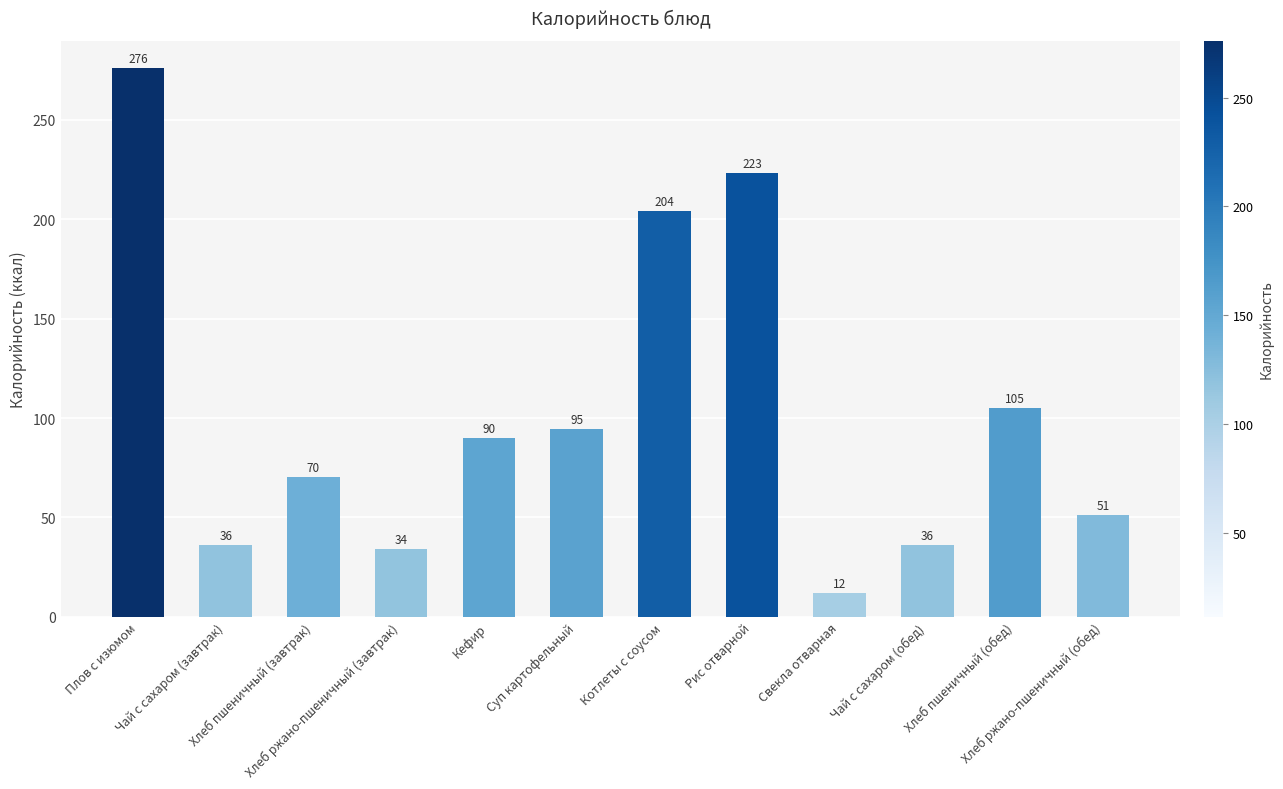

At which label does the data first exceed 90?

Плов с изюмом